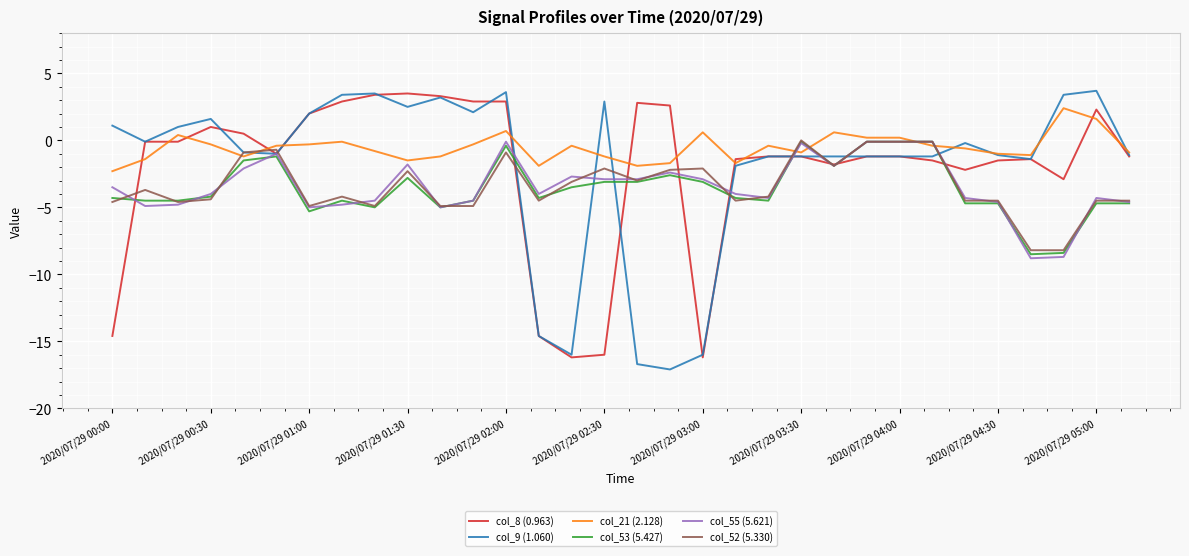

What is the minimum value shown in the chart?

-17.1